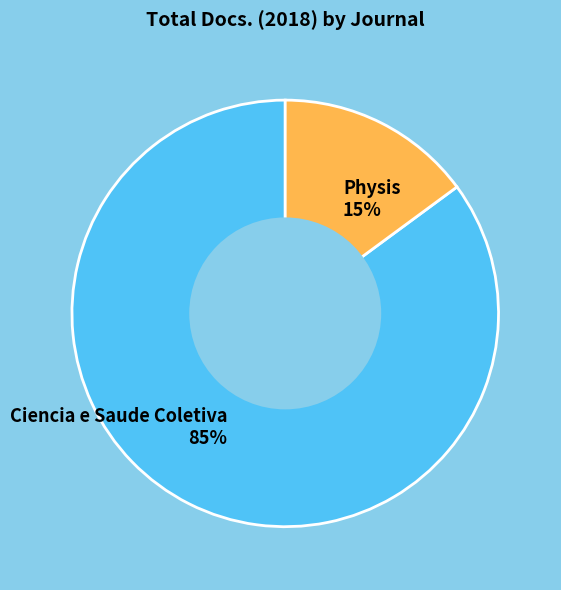

Is it true that Ciencia e Saude Coletiva is 85% of the pie?

True